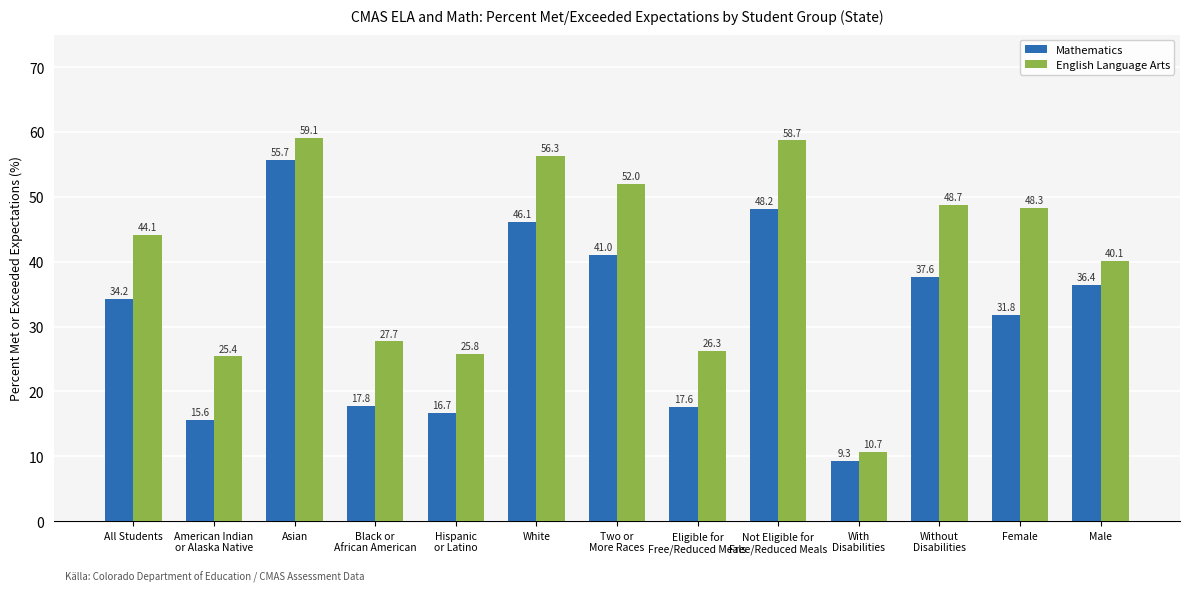

What are all the series names shown in the legend?

Mathematics, English Language Arts